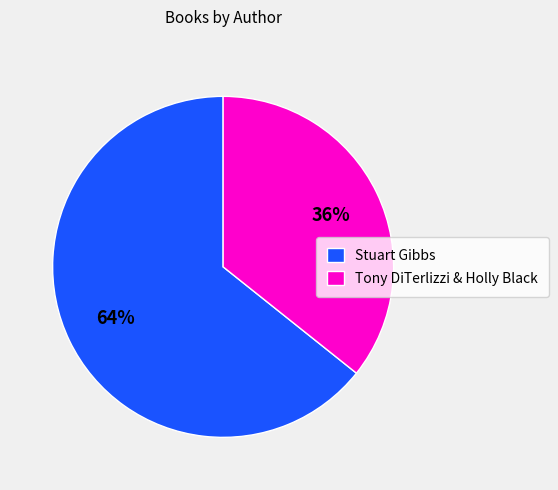

Is the sum of Tony DiTerlizzi & Holly Black and Stuart Gibbs greater than half?

Yes